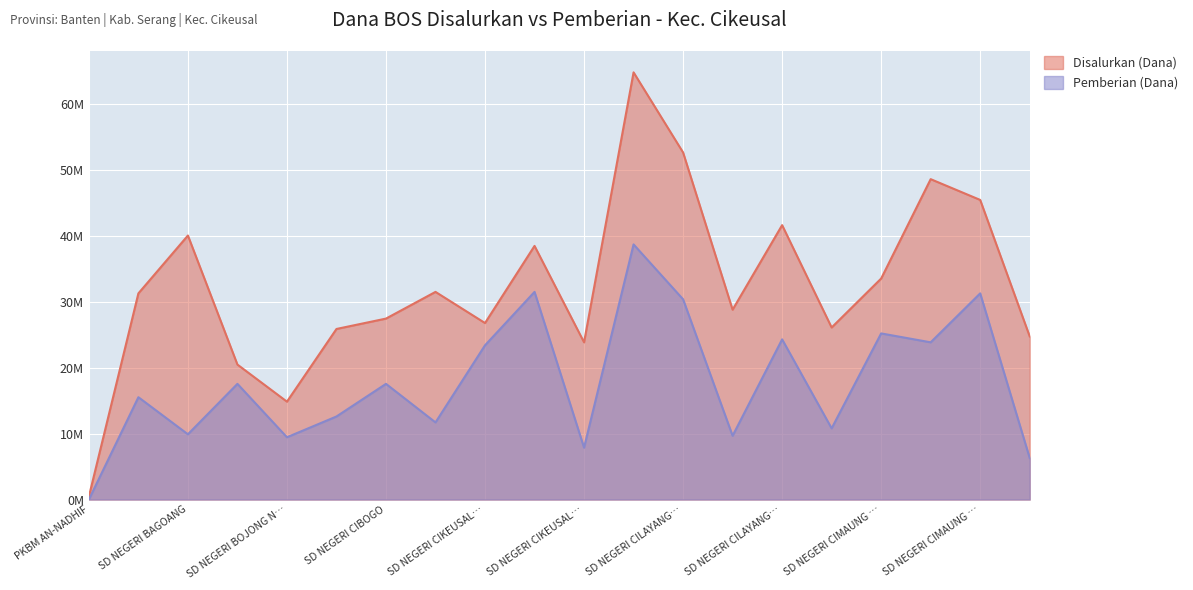

What is the total value across all series at SD NEGERI CIKASAP?

43200000